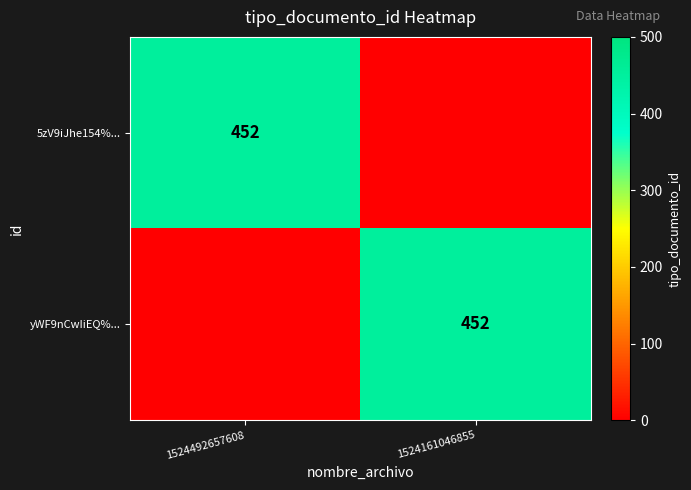

The value of yWF9nCwIiEQ%... at 1524161046855 is 452. True or false?

True